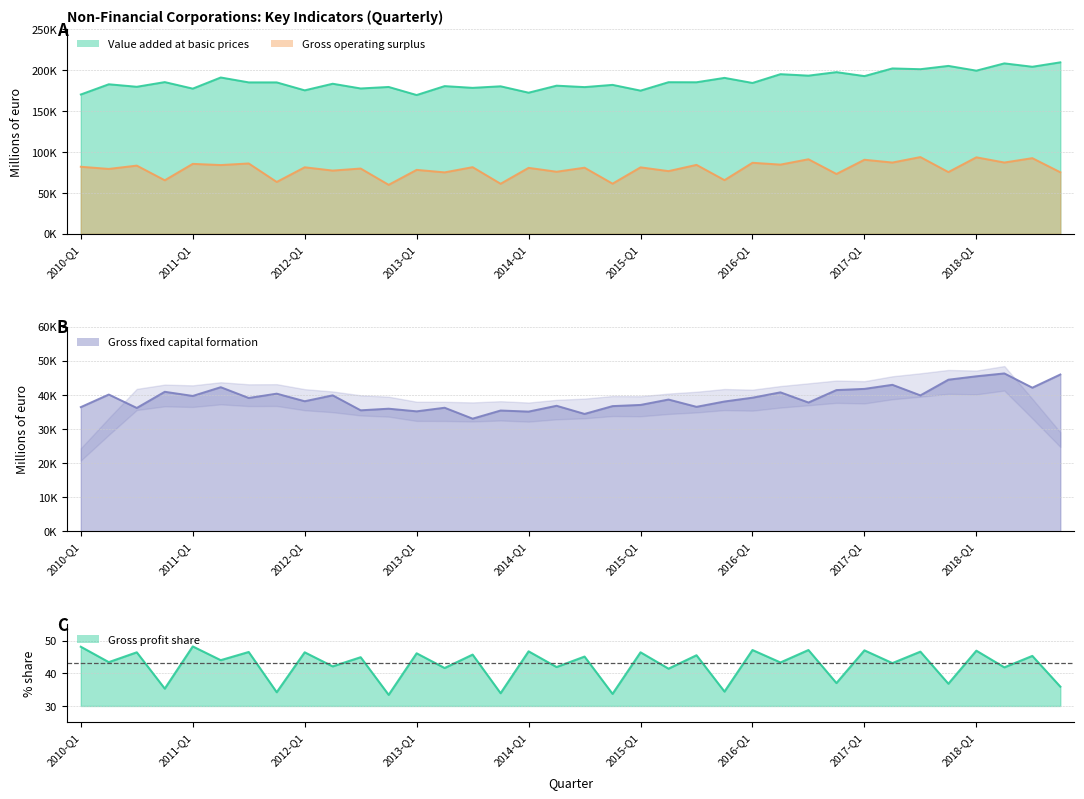

Reading left to right, transcribe all the data shown in this chart.

Value added at basic prices: 2010-Q1=170341.0	2010-Q2=182842.0	2010-Q3=179781.0	2010-Q4=185497.0	2011-Q1=177520.0	2011-Q2=191134.0	2011-Q3=185146.0	2011-Q4=185139.0	2012-Q1=175424.0	2012-Q2=183489.0	2012-Q3=177712.0	2012-Q4=179557.0	2013-Q1=169681.0	2013-Q2=180592.0	2013-Q3=178472.0	2013-Q4=180361.0	2014-Q1=172543.0	2014-Q2=181133.0	2014-Q3=179383.0	2014-Q4=182102.0	2015-Q1=175065.0	2015-Q2=185378.0	2015-Q3=185303.0	2015-Q4=190663.0	2016-Q1=184445.0	2016-Q2=195194.0	2016-Q3=193392.0	2016-Q4=197677.0	2017-Q1=192828.0	2017-Q2=202216.0	2017-Q3=201264.0	2017-Q4=205304.0	2018-Q1=199489.0	2018-Q2=208383.0	2018-Q3=204264.0	2018-Q4=209655.0
Gross operating surplus: 2010-Q1=81981.0	2010-Q2=79343.0	2010-Q3=83387.0	2010-Q4=65451.0	2011-Q1=85523.0	2011-Q2=84064.0	2011-Q3=86016.0	2011-Q4=63405.0	2012-Q1=81344.0	2012-Q2=77311.0	2012-Q3=79815.0	2012-Q4=59887.0	2013-Q1=78181.0	2013-Q2=75115.0	2013-Q3=81494.0	2013-Q4=61195.0	2014-Q1=80644.0	2014-Q2=75898.0	2014-Q3=80825.0	2014-Q4=61310.0	2015-Q1=81261.0	2015-Q2=76654.0	2015-Q3=84279.0	2015-Q4=65616.0	2016-Q1=86847.0	2016-Q2=84612.0	2016-Q3=91157.0	2016-Q4=73161.0	2017-Q1=90559.0	2017-Q2=87133.0	2017-Q3=93822.0	2017-Q4=75473.0	2018-Q1=93524.0	2018-Q2=87162.0	2018-Q3=92507.0	2018-Q4=75246.0
Gross fixed capital formation: 2010-Q1=36422.0	2010-Q2=40115.0	2010-Q3=36179.0	2010-Q4=40920.0	2011-Q1=39701.0	2011-Q2=42265.0	2011-Q3=39104.0	2011-Q4=40371.0	2012-Q1=38147.0	2012-Q2=39877.0	2012-Q3=35485.0	2012-Q4=35957.0	2013-Q1=35183.0	2013-Q2=36236.0	2013-Q3=33036.0	2013-Q4=35423.0	2014-Q1=35109.0	2014-Q2=36814.0	2014-Q3=34426.0	2014-Q4=36717.0	2015-Q1=37065.0	2015-Q2=38646.0	2015-Q3=36506.0	2015-Q4=38070.0	2016-Q1=39188.0	2016-Q2=40757.0	2016-Q3=37772.0	2016-Q4=41422.0	2017-Q1=41774.0	2017-Q2=42967.0	2017-Q3=39866.0	2017-Q4=44467.0	2018-Q1=45466.0	2018-Q2=46309.0	2018-Q3=42123.0	2018-Q4=45994.0
Gross profit share: 2010-Q1=48.1	2010-Q2=43.4	2010-Q3=46.4	2010-Q4=35.3	2011-Q1=48.2	2011-Q2=44.0	2011-Q3=46.5	2011-Q4=34.2	2012-Q1=46.4	2012-Q2=42.1	2012-Q3=44.9	2012-Q4=33.4	2013-Q1=46.1	2013-Q2=41.6	2013-Q3=45.7	2013-Q4=33.9	2014-Q1=46.7	2014-Q2=41.9	2014-Q3=45.1	2014-Q4=33.7	2015-Q1=46.4	2015-Q2=41.4	2015-Q3=45.5	2015-Q4=34.4	2016-Q1=47.1	2016-Q2=43.3	2016-Q3=47.1	2016-Q4=37.0	2017-Q1=47.0	2017-Q2=43.1	2017-Q3=46.6	2017-Q4=36.8	2018-Q1=46.9	2018-Q2=41.8	2018-Q3=45.3	2018-Q4=35.9